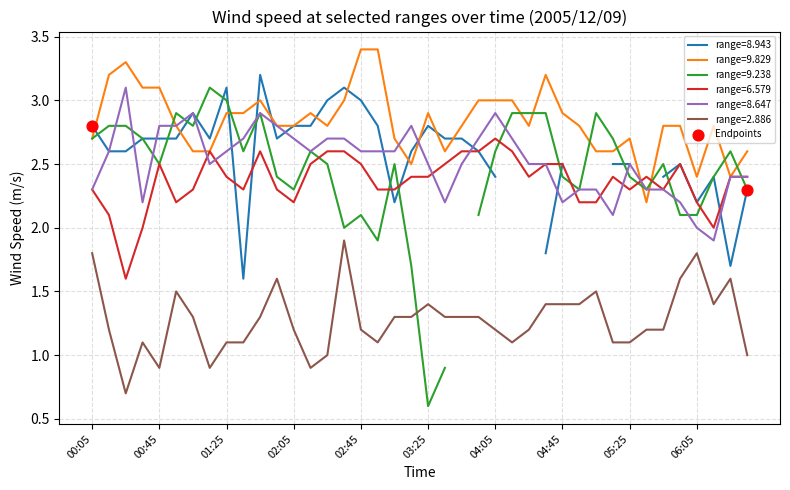

True or false: range=2.886 and range=9.829 intersect in this chart.

False